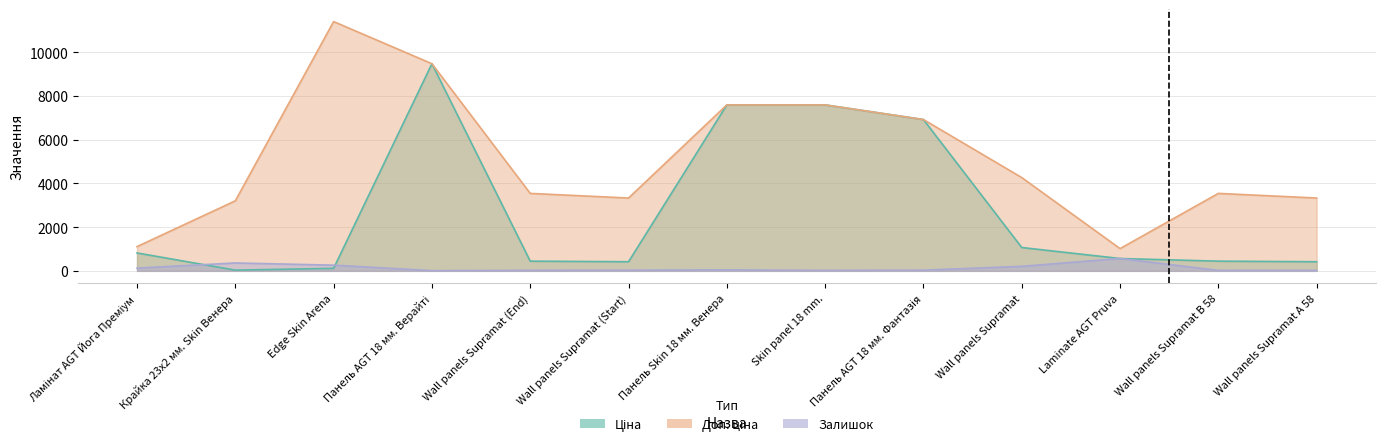

True or false: Доп. ціна and Ціна intersect in this chart.

False